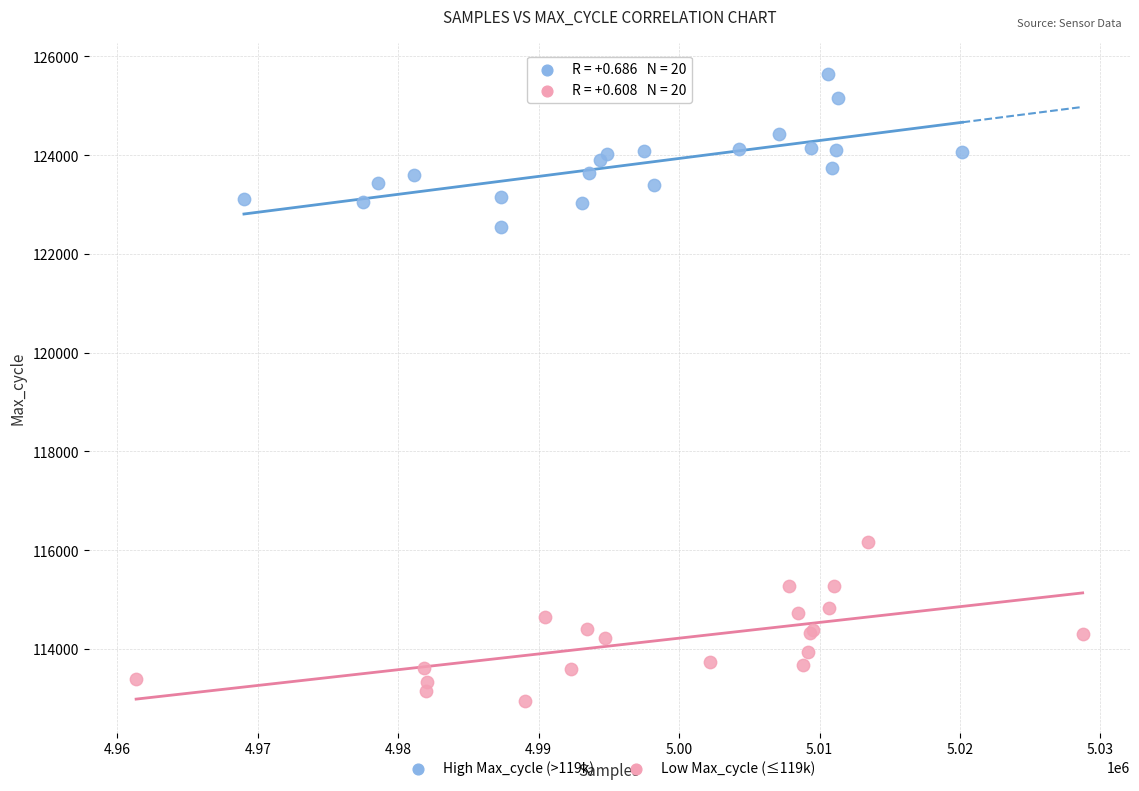

What are all the series names shown in the legend?

High Max_cycle (>119k), Low Max_cycle (≤119k)